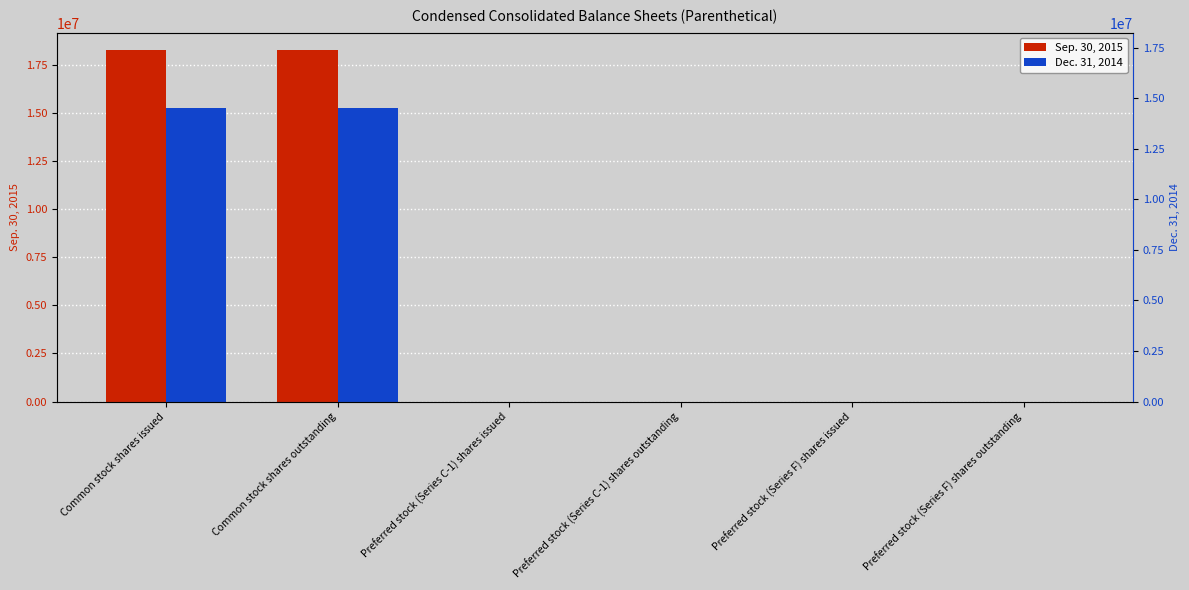

Reading left to right, what are all the values shown in this chart?

Sep. 30, 2015: Common stock shares issued=18241509	Common stock shares outstanding=18241509	Preferred stock (Series C-1) shares issued=3906	Preferred stock (Series C-1) shares outstanding=3906	Preferred stock (Series F) shares issued=2737	Preferred stock (Series F) shares outstanding=2737
Dec. 31, 2014: Common stock shares issued=15225980	Common stock shares outstanding=15225980	Preferred stock (Series C-1) shares issued=3917	Preferred stock (Series C-1) shares outstanding=3917	Preferred stock (Series F) shares issued=2798	Preferred stock (Series F) shares outstanding=2798